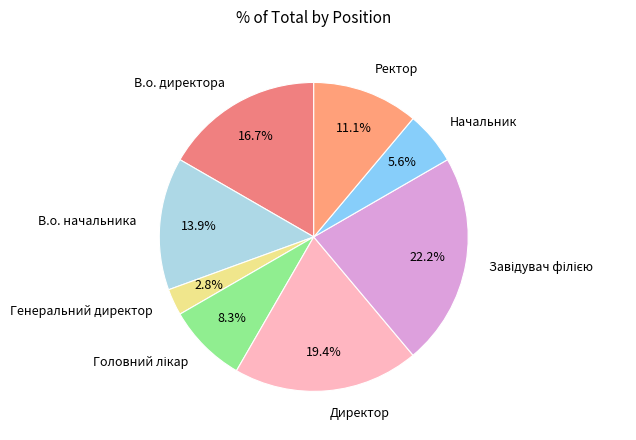

What percentage is NOT represented by В.о. директора?

83.3%